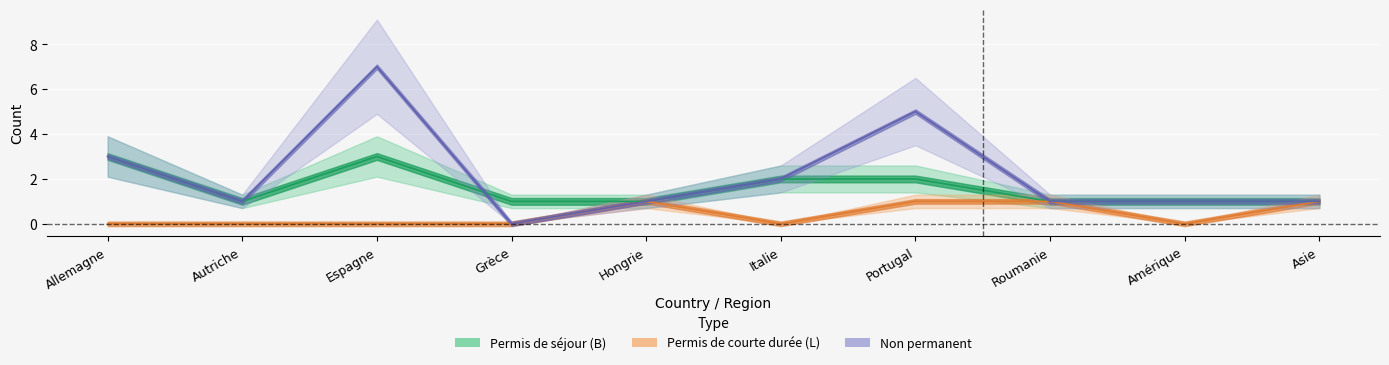

How many lines are shown in the chart?

3